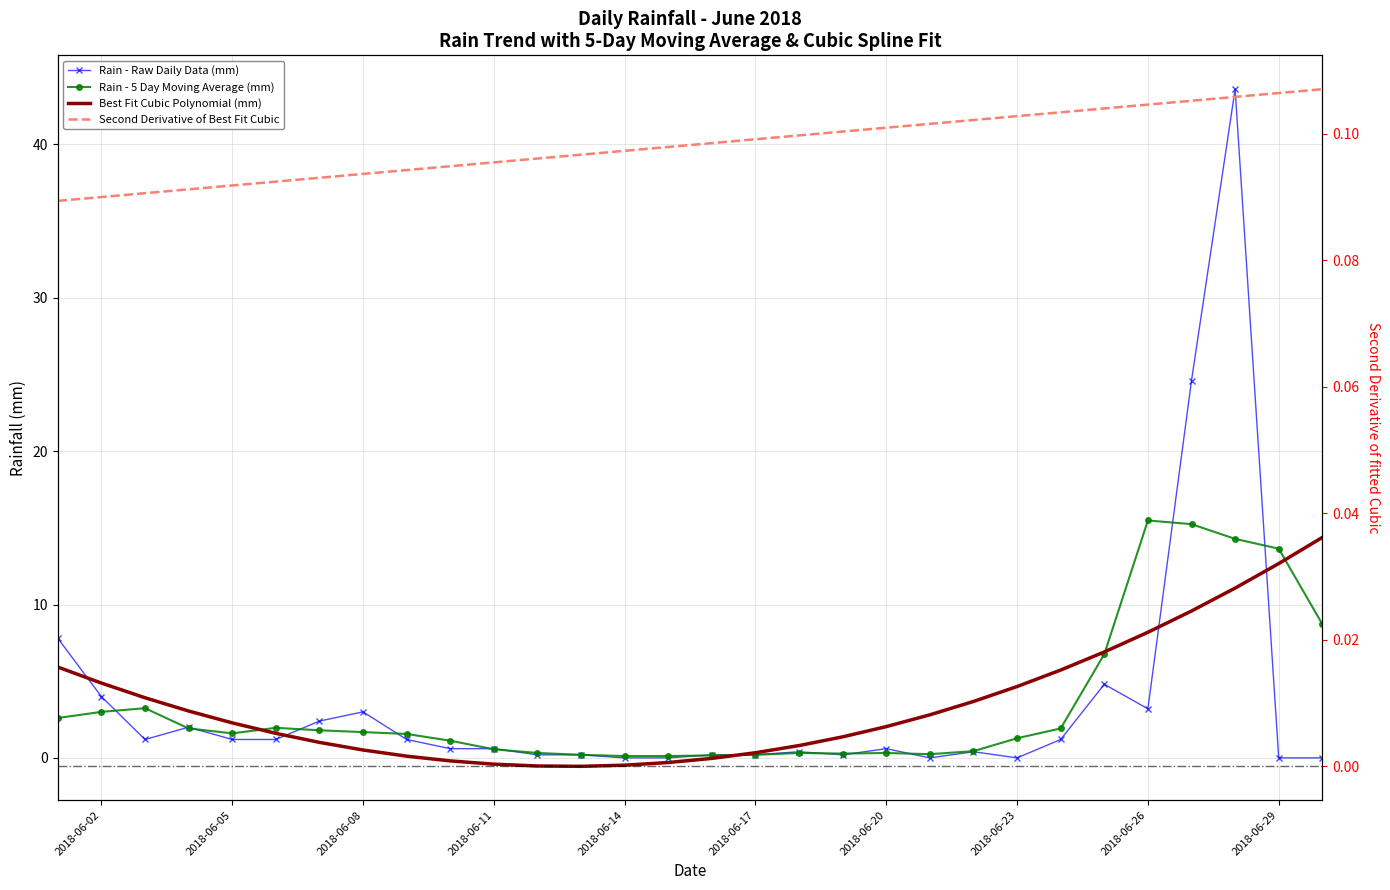

Count the number of categories in the chart.

30